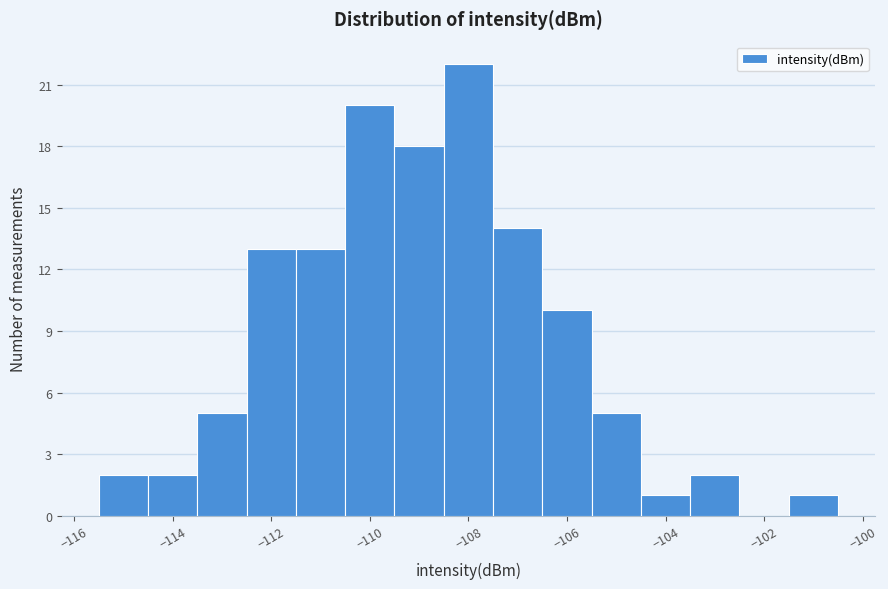

Reading left to right, transcribe this chart: for each bar, give the range it covers on the x-axis and its height. Neither the bar edges nor the heights are printed on the chart, so give them approximately, as read against the axes.

-115.4 to -114.4: 2
-114.4 to -113.4: 2
-113.4 to -112.4: 5
-112.4 to -111.4: 13
-111.4 to -110.4: 13
-110.4 to -109.4: 20
-109.4 to -108.4: 18
-108.4 to -107.6: 22
-107.6 to -106.6: 14
-106.6 to -105.6: 10
-105.6 to -104.6: 5
-104.6 to -103.6: 1
-103.6 to -102.6: 2
-102.6 to -101.6: 0
-101.6 to -100.6: 1